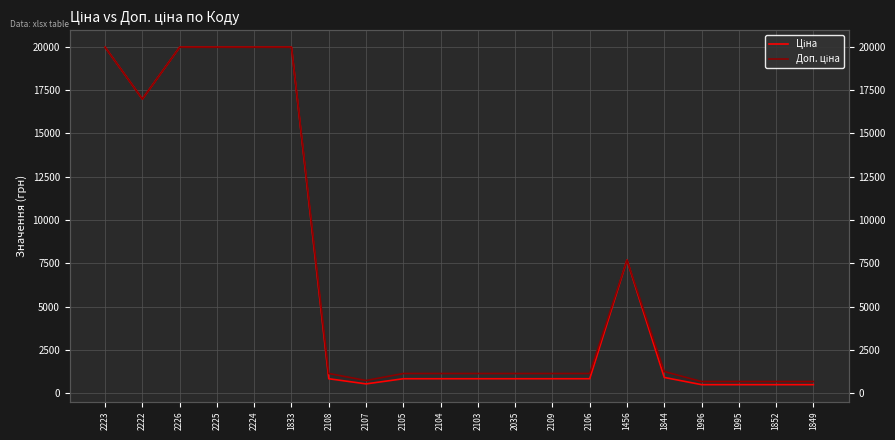

What is the sum of the Доп. ціна values at 2109 and 2222?

18126.1